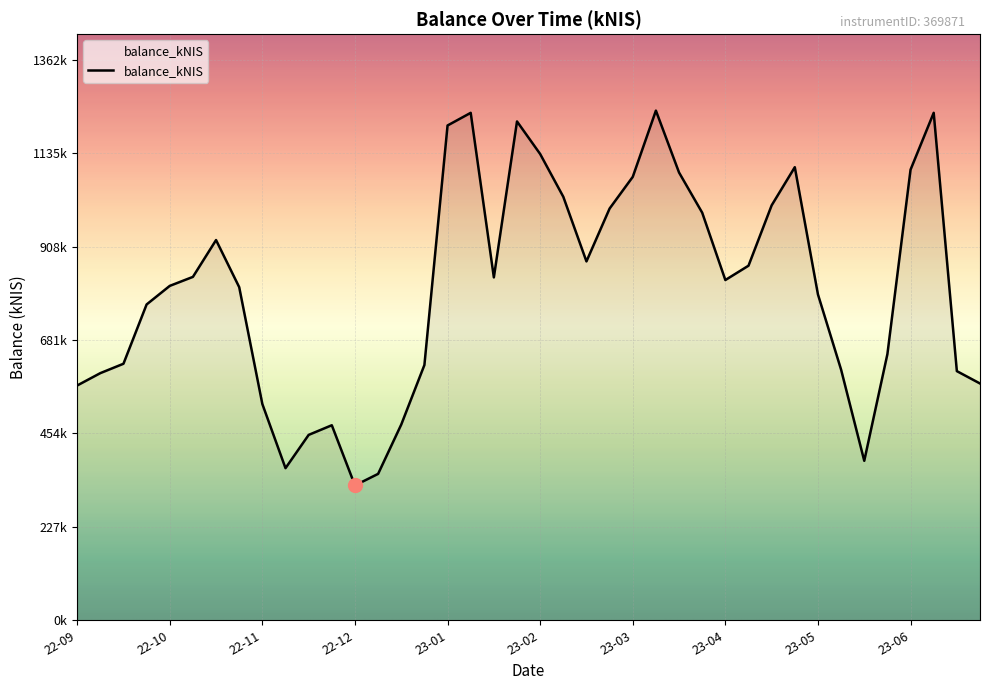

Does the chart display data point markers on the line(s)?

No